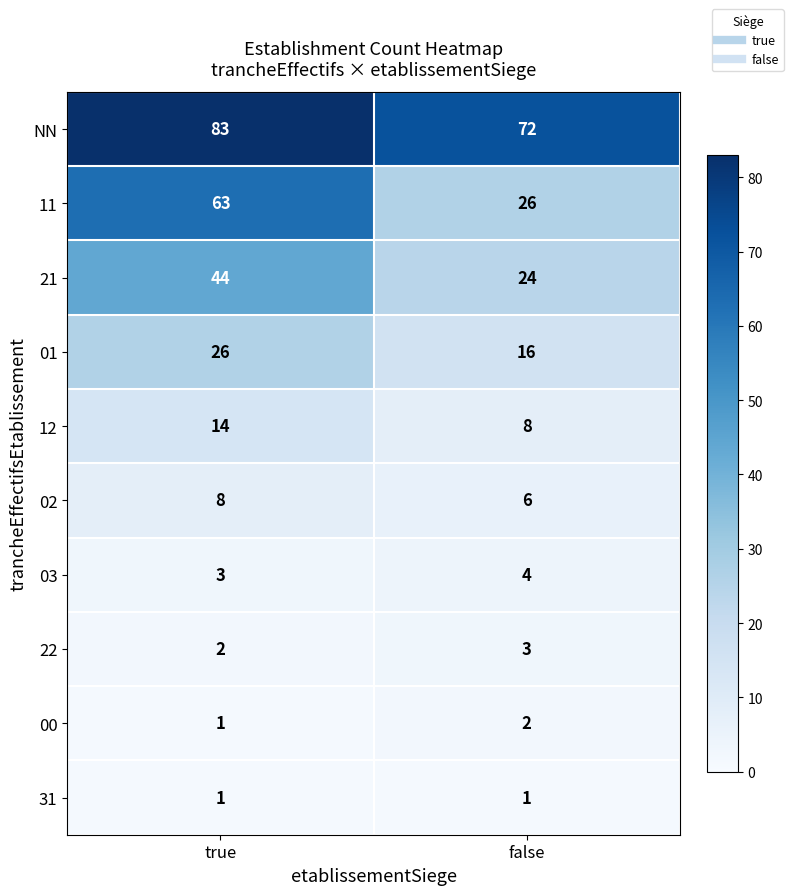

Rank the series by their maximum value, from highest to lowest.

NN, 11, 21, 01, 12, 02, 03, 22, 00, 31